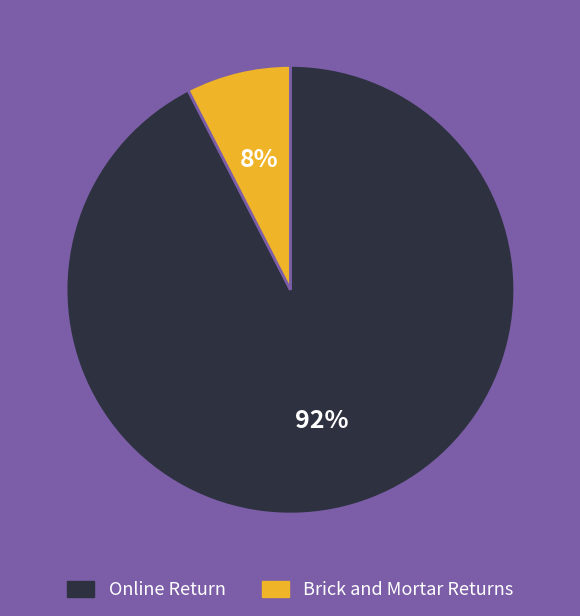

Is there a majority slice in this chart?

Yes